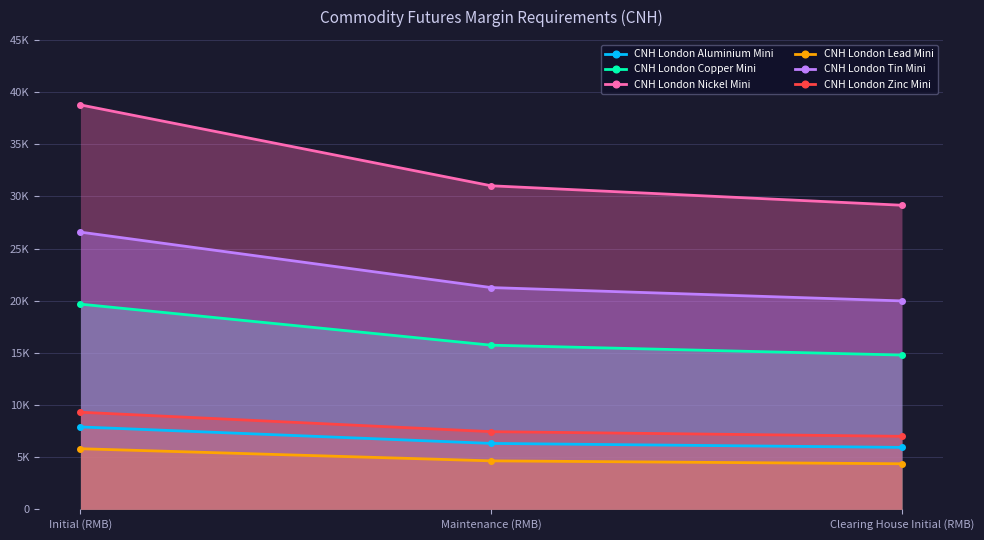

Which series has the largest total across all categories?

CNH London Nickel Mini